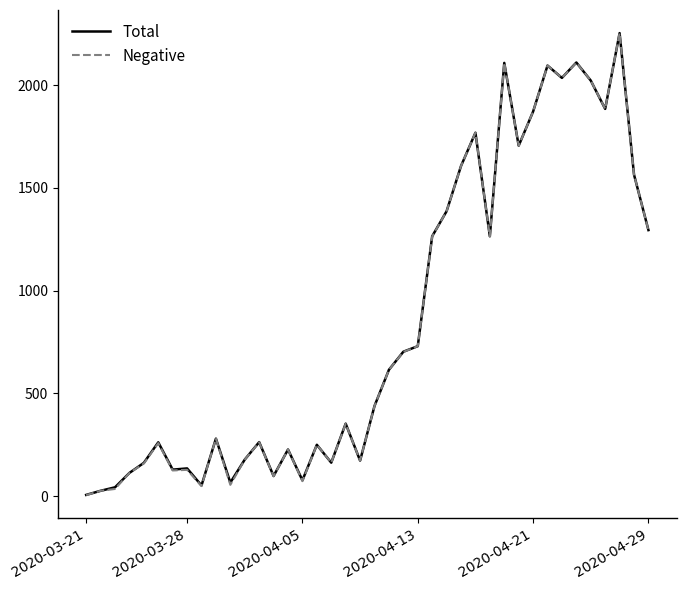

What is the maximum value shown in the chart?

2254